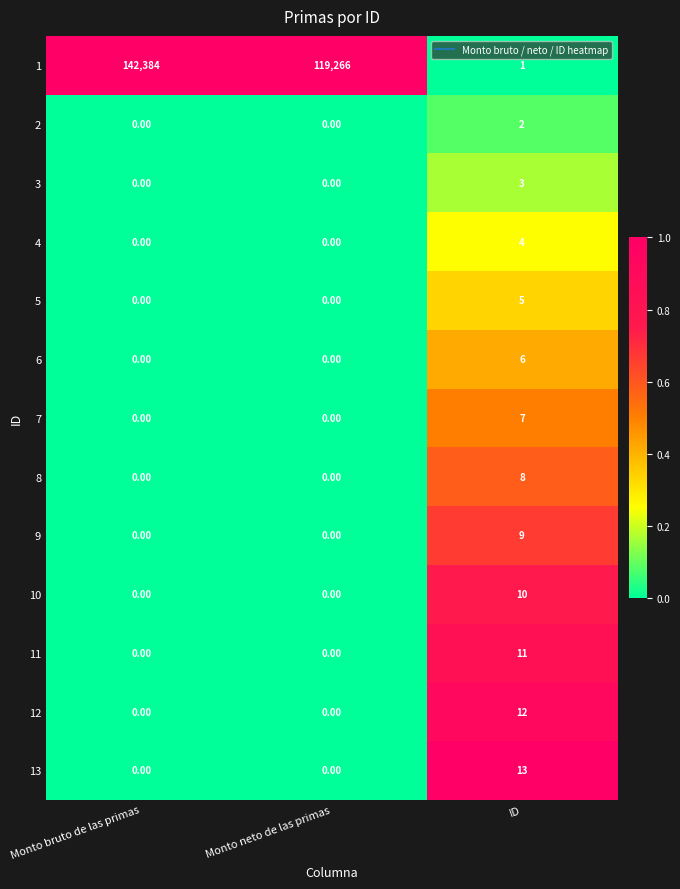

Which series has the widest spread of values?

1